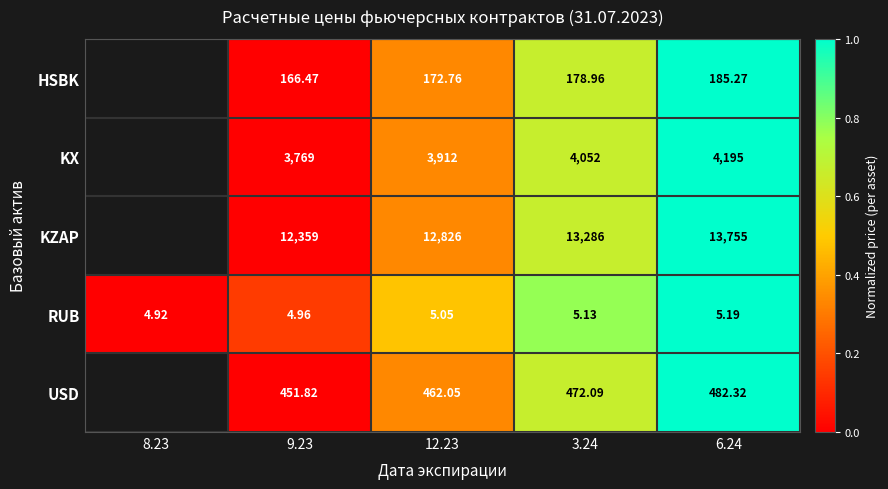

Is the value of KX at 3.24 greater than the value of USD at 9.23?

Yes